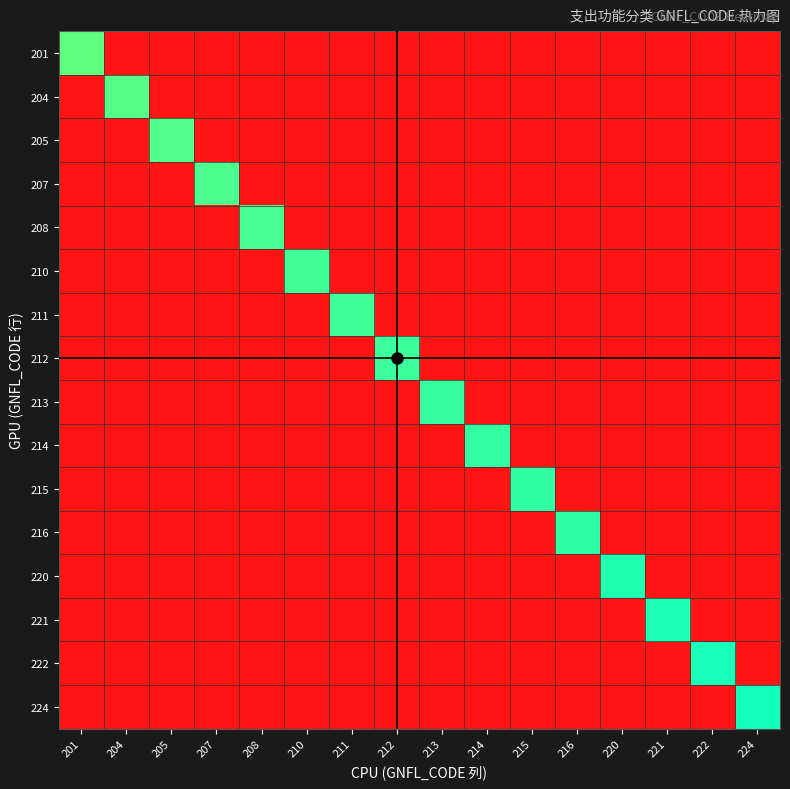

At which category is the sum across all series the highest?

224